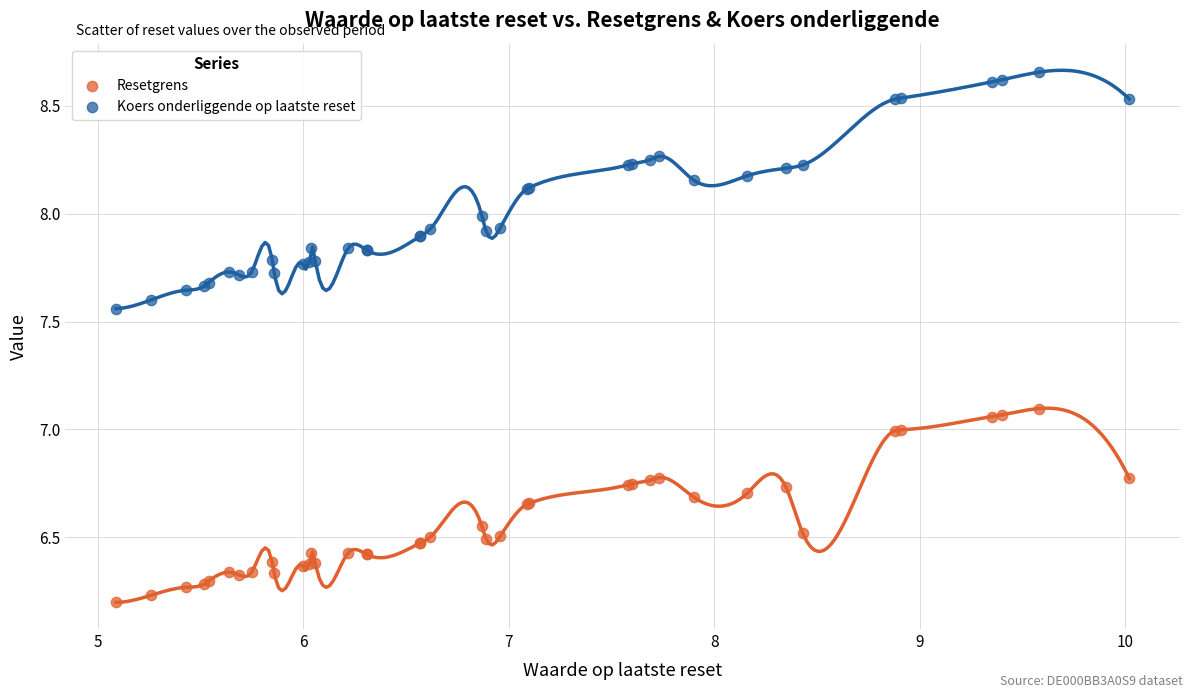

Which series reaches the minimum Y coordinate?

Resetgrens